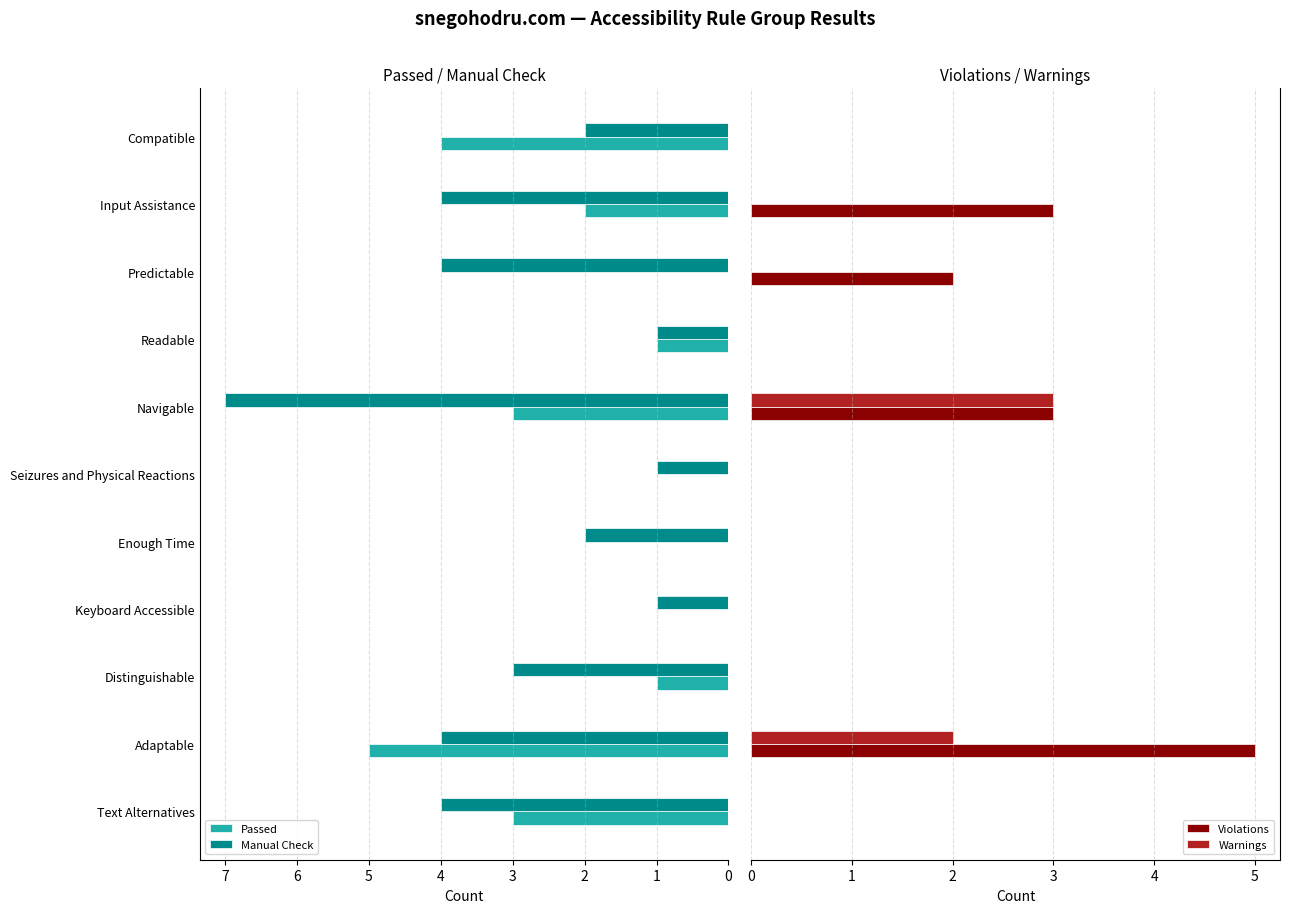

Are the bars grouped side by side (vs. stacked)?

Yes